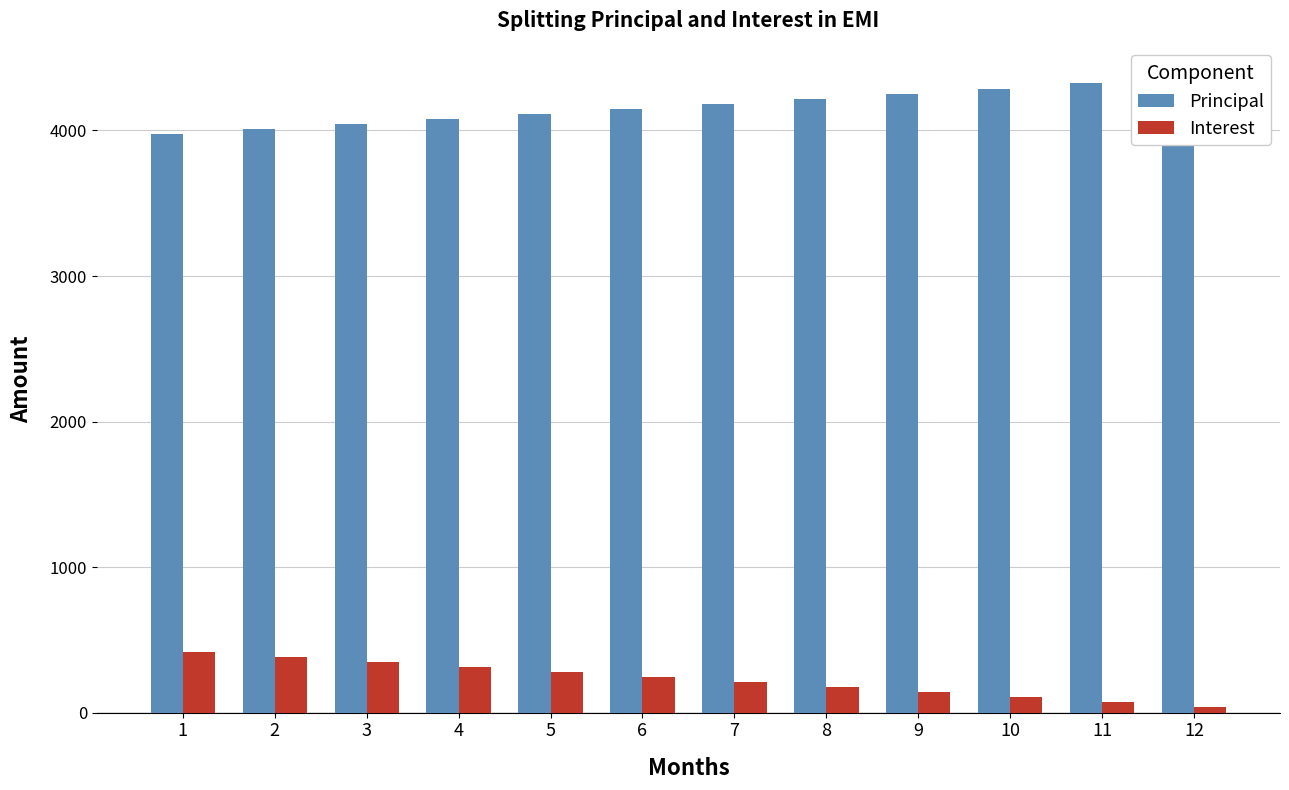

The Interest series shows 37.1 at 11. True or false?

False